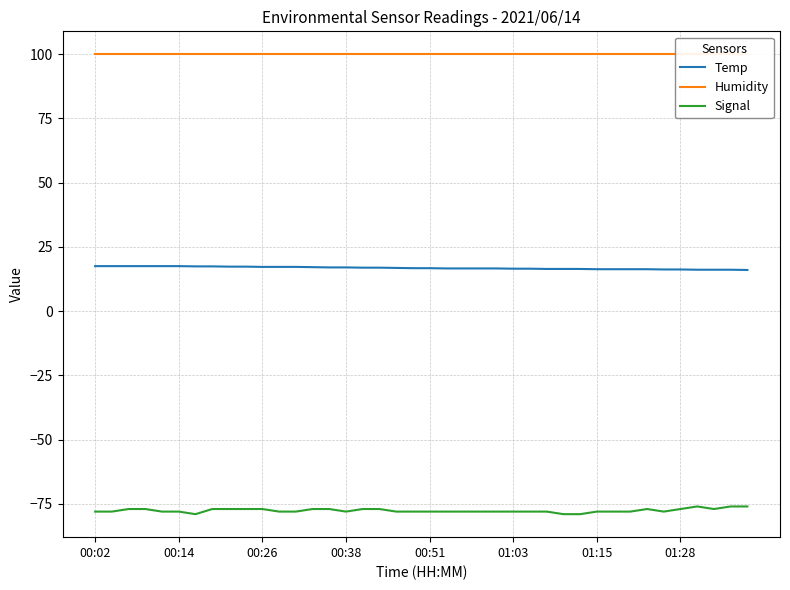

Rank the series by their average value, from highest to lowest.

Humidity, Temp, Signal